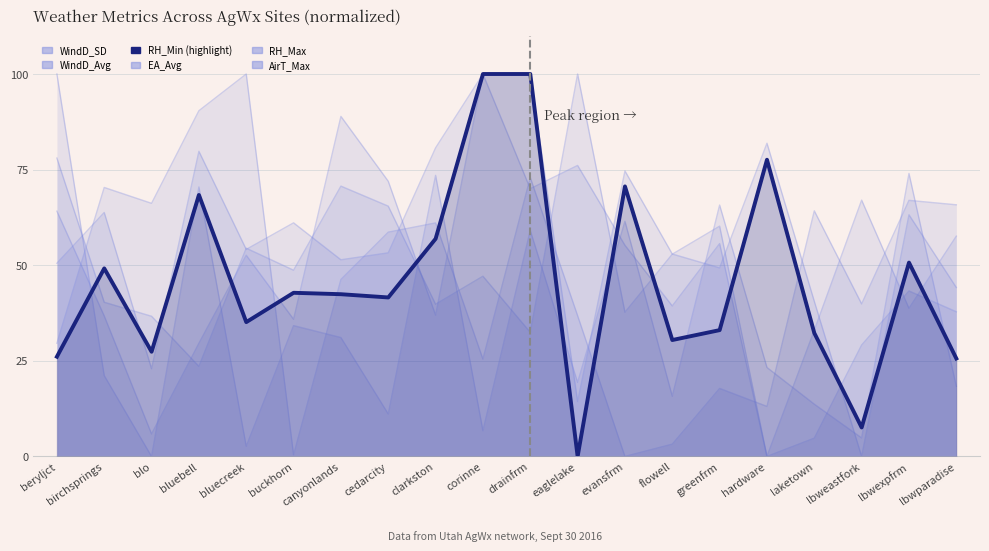

What is the value of the RH_Max point at the 20th from the left?

44.2